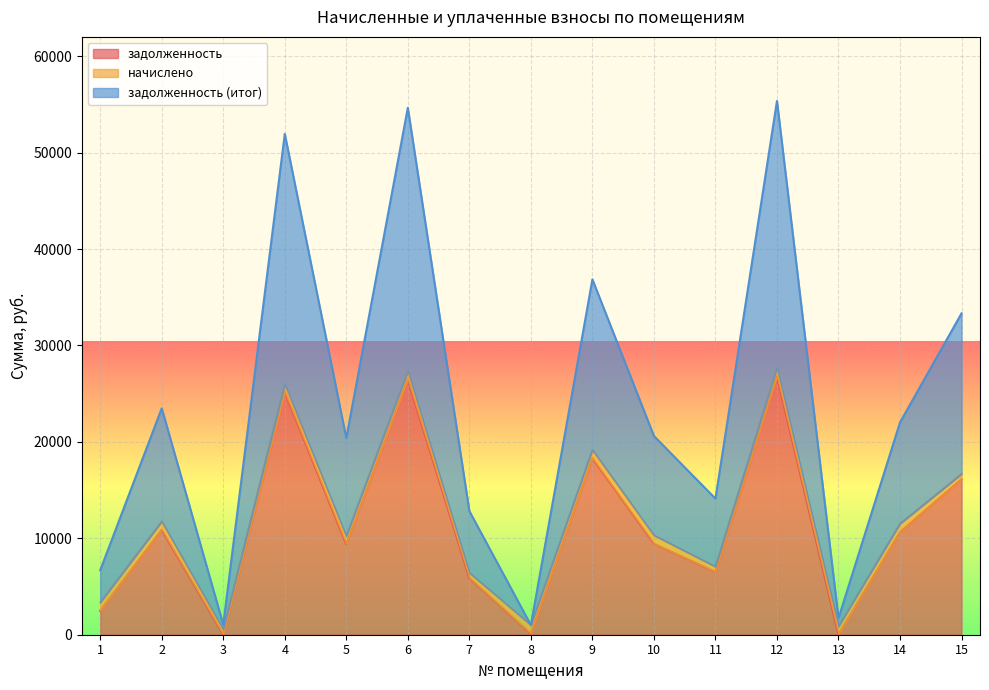

What is the minimum value for задолженность (итог)?

998.0